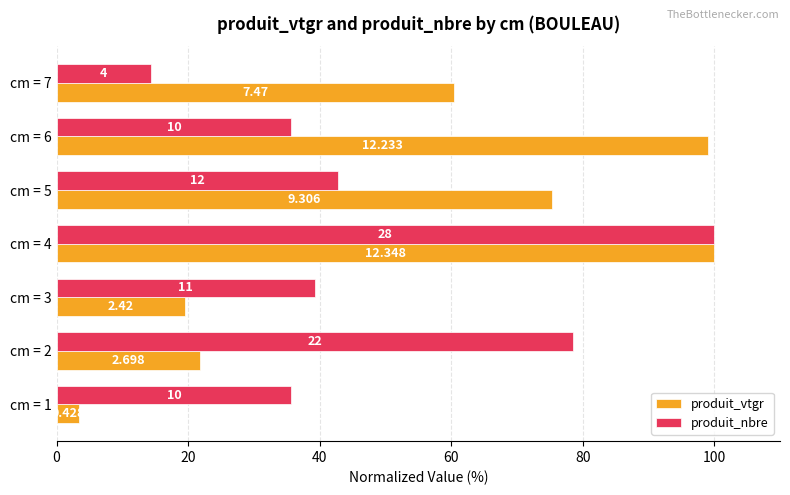

What are all the series names shown in the legend?

produit_vtgr, produit_nbre